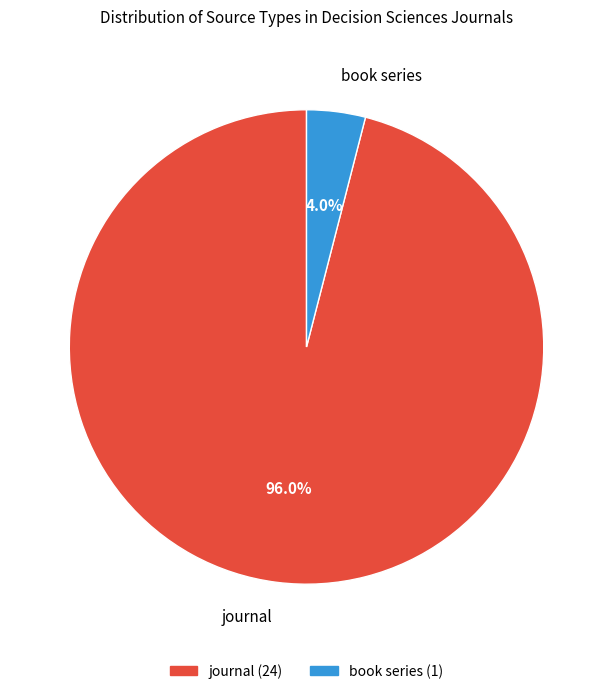

Is there any slice that represents more than half of the pie?

Yes